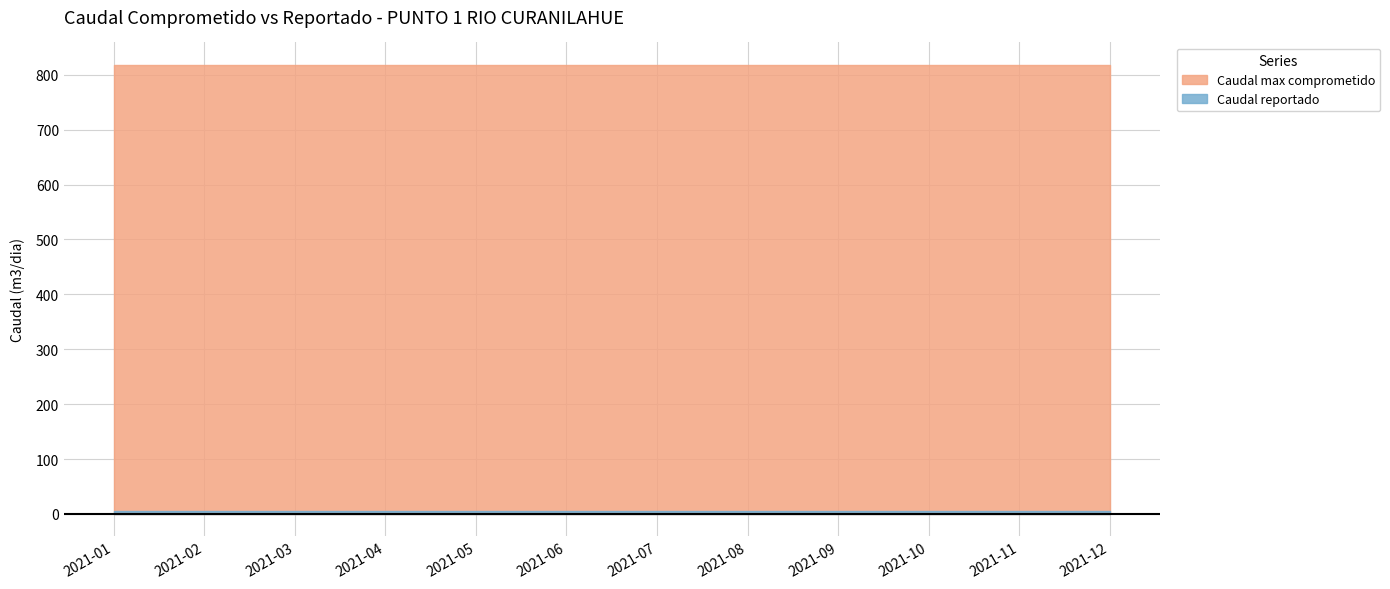

True or false: Caudal reportado and Caudal max comprometido cross at least once.

False